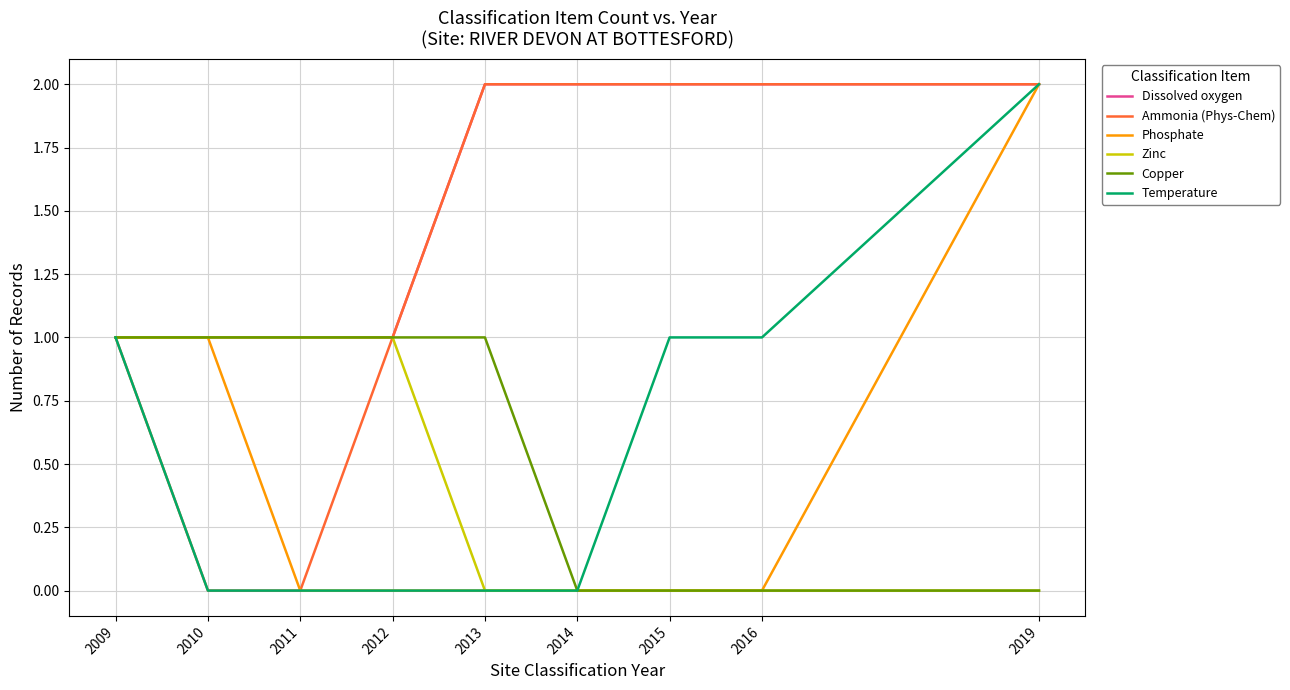

What is the difference between the maximum and minimum values in the Dissolved oxygen series?

1